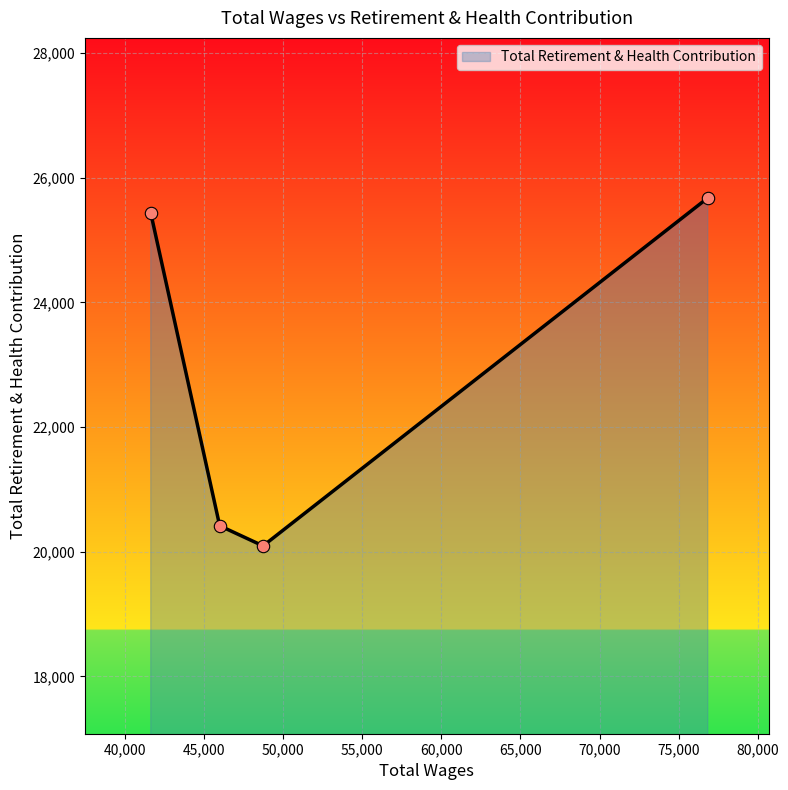

True or false: there are more than 1 points higher than both neighbors.

False